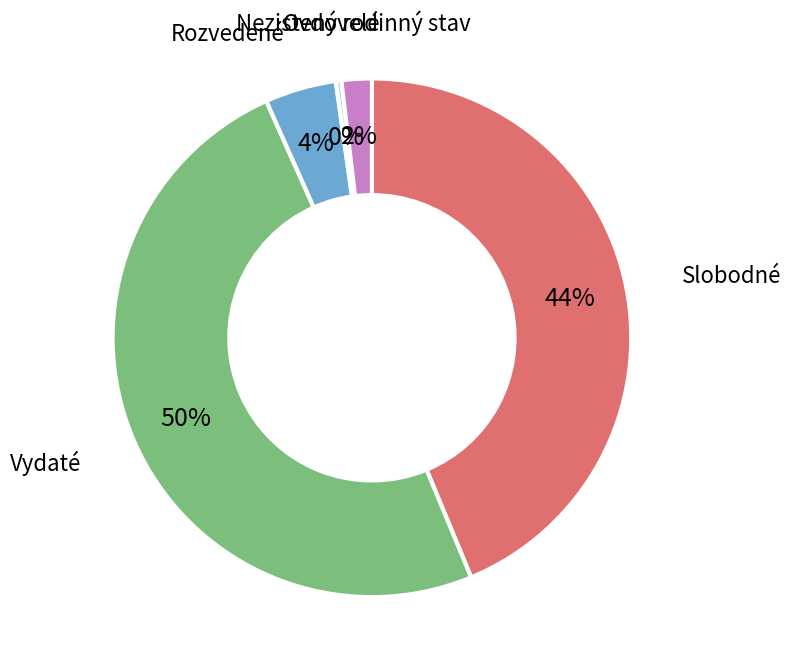

Does any single category account for the majority?

No